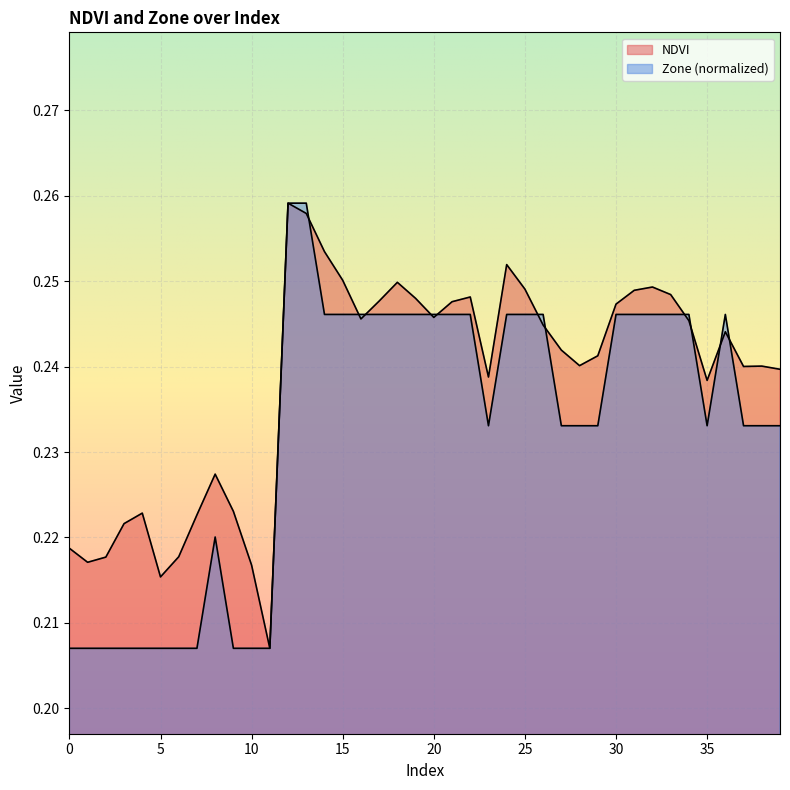

What is the difference between the second highest and second lowest values in the Zone series?

0.1